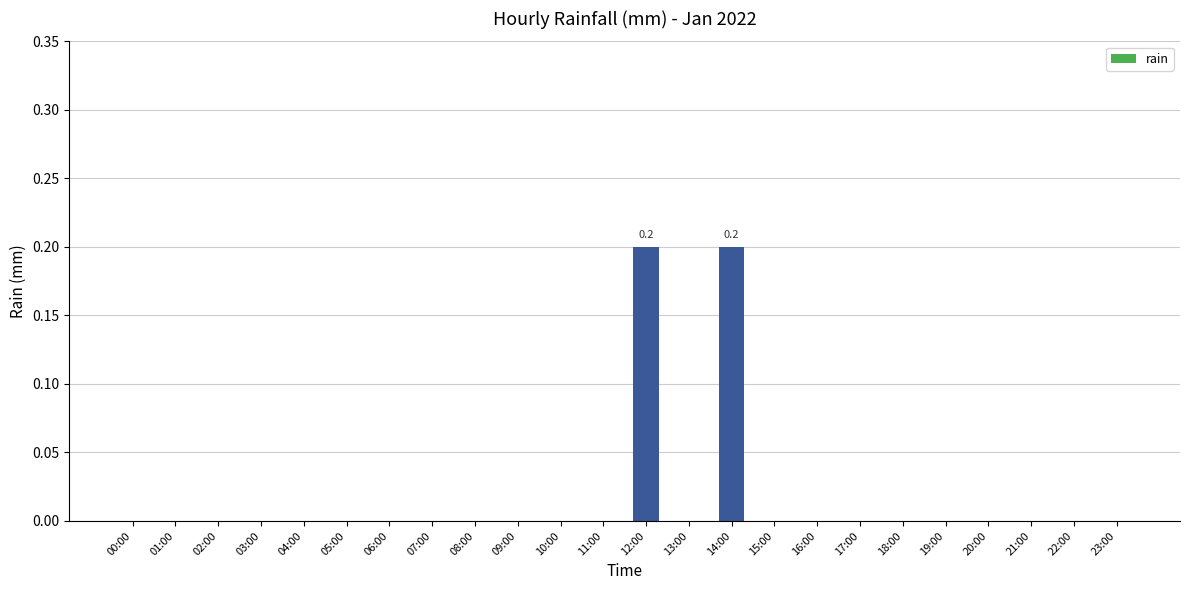

Is it true that the value at 10:00 is 0.0?

True